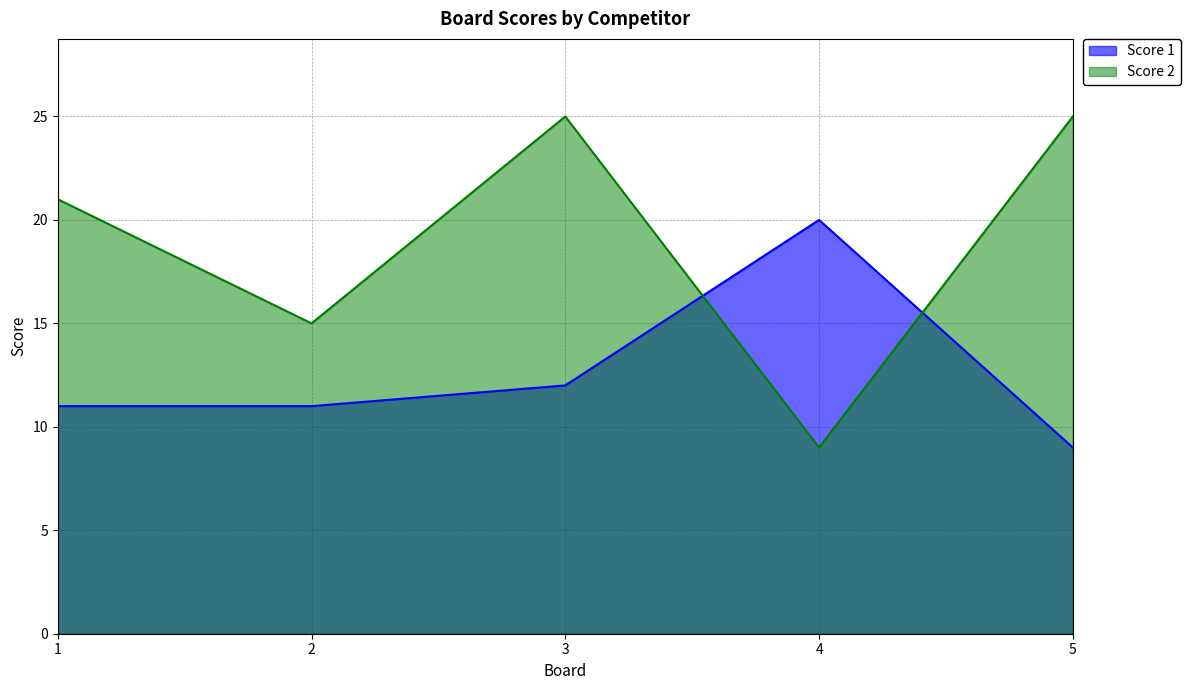

Where does the Score 1 series first go above 11?

3